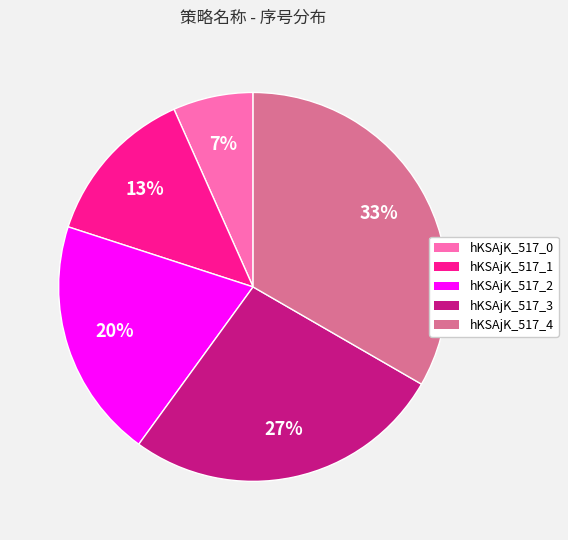

Is the sum of hKSAjK_517_0 and hKSAjK_517_1 greater than half?

No